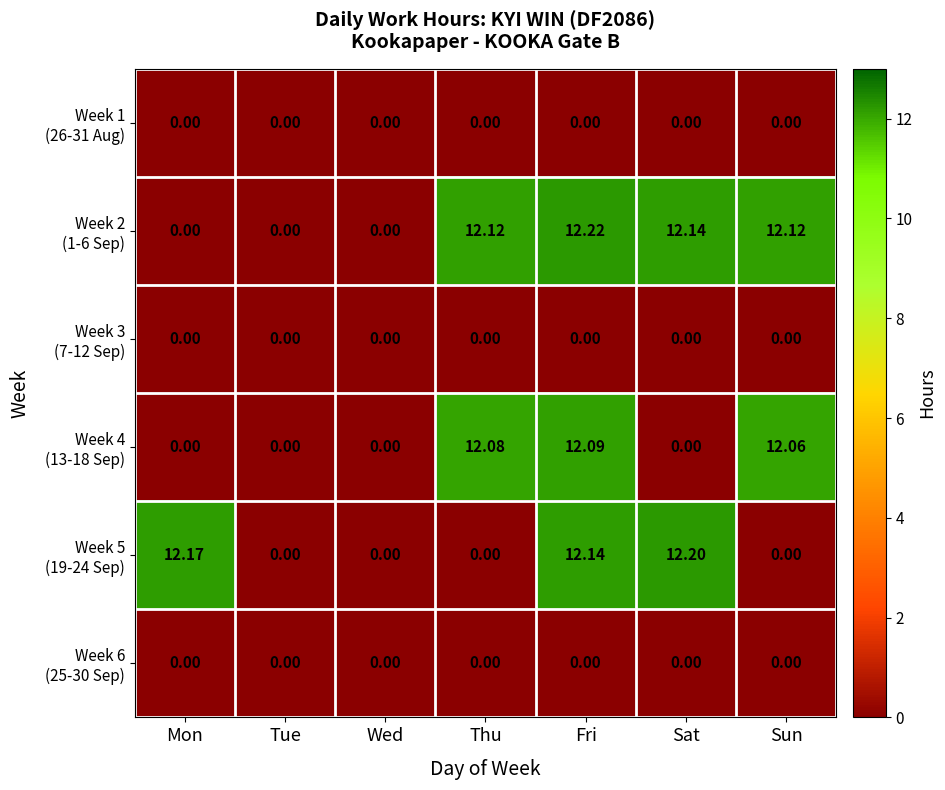

Which label corresponds to the largest value in the chart?

Fri